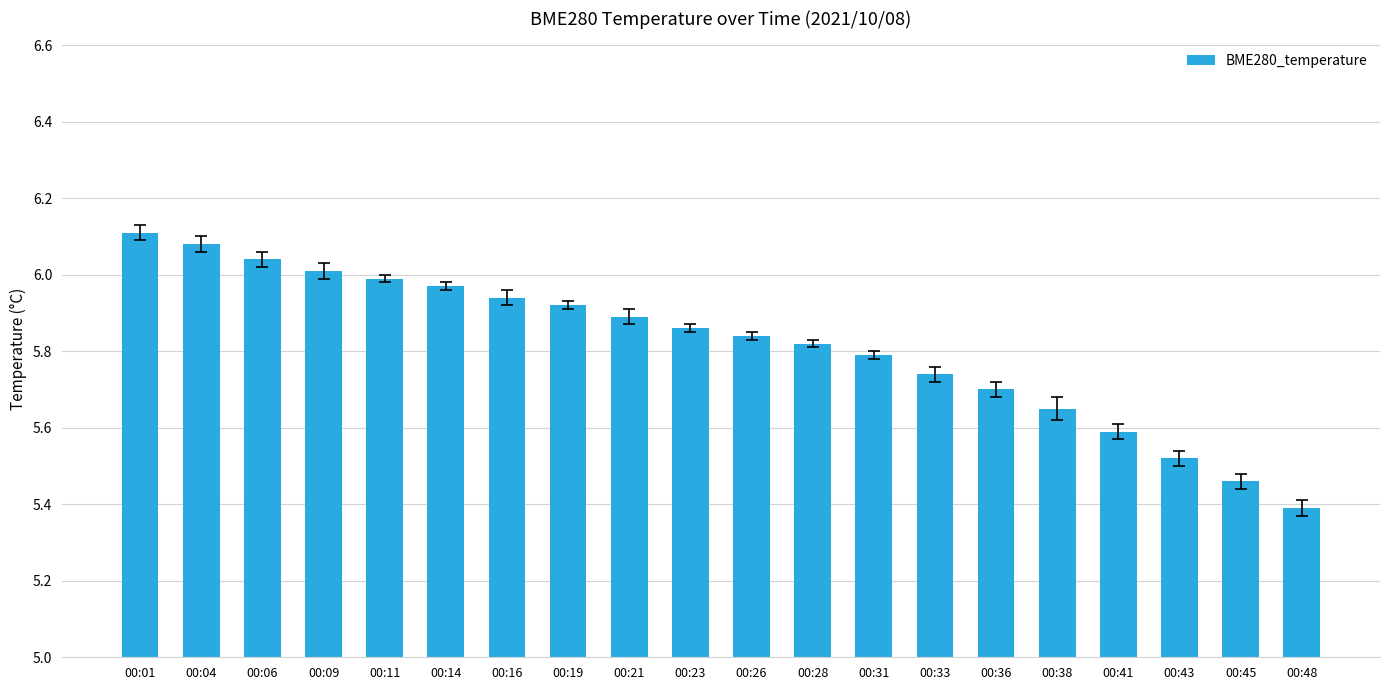

Which label corresponds to the smallest value in the chart?

00:48